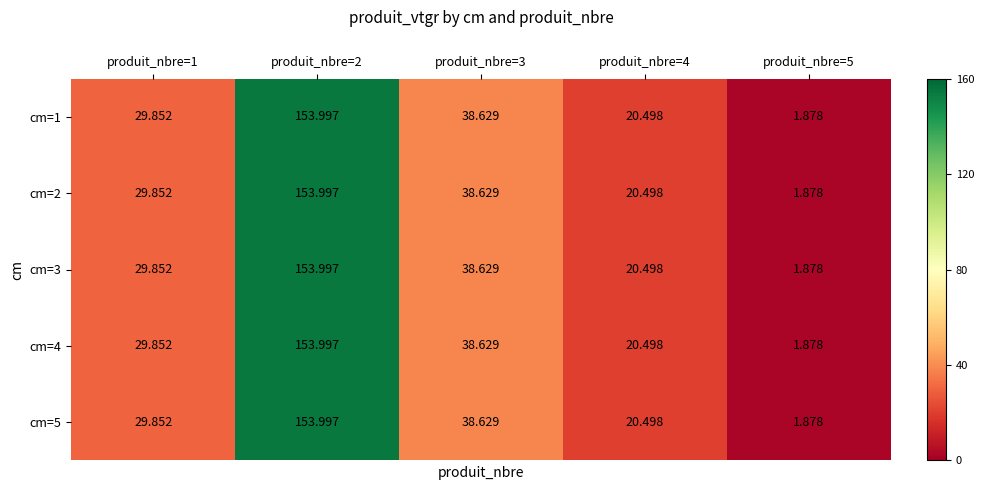

How many values in the cm=5 series exceed 29?

3